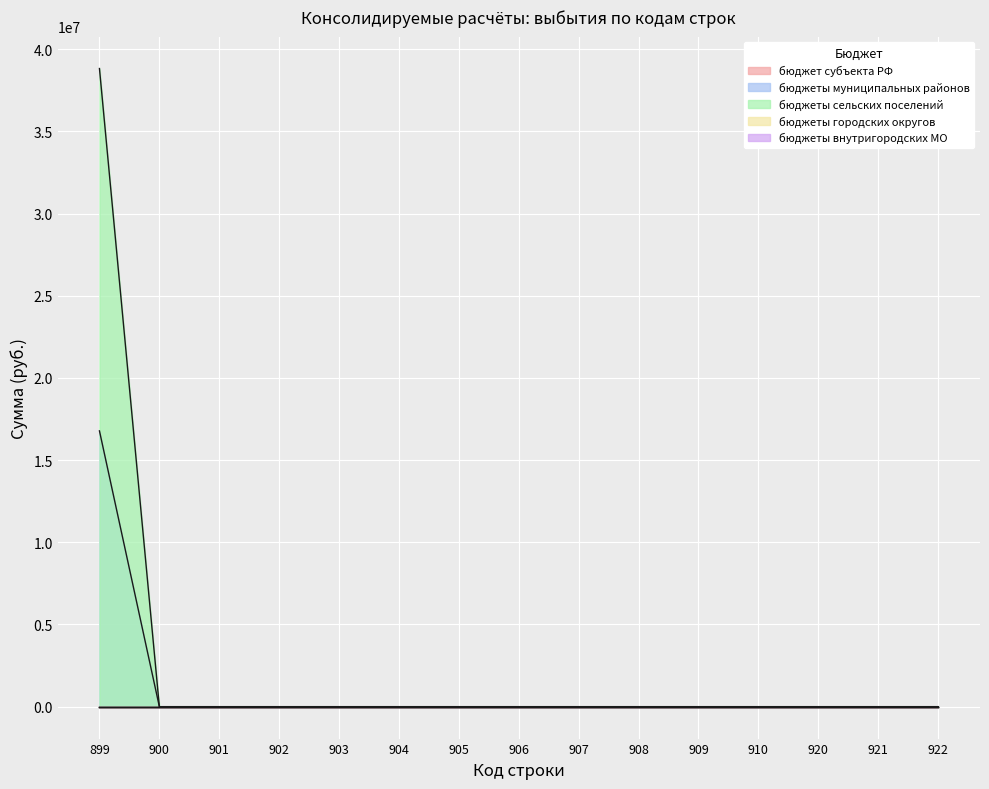

At which category is the sum across all series the highest?

899